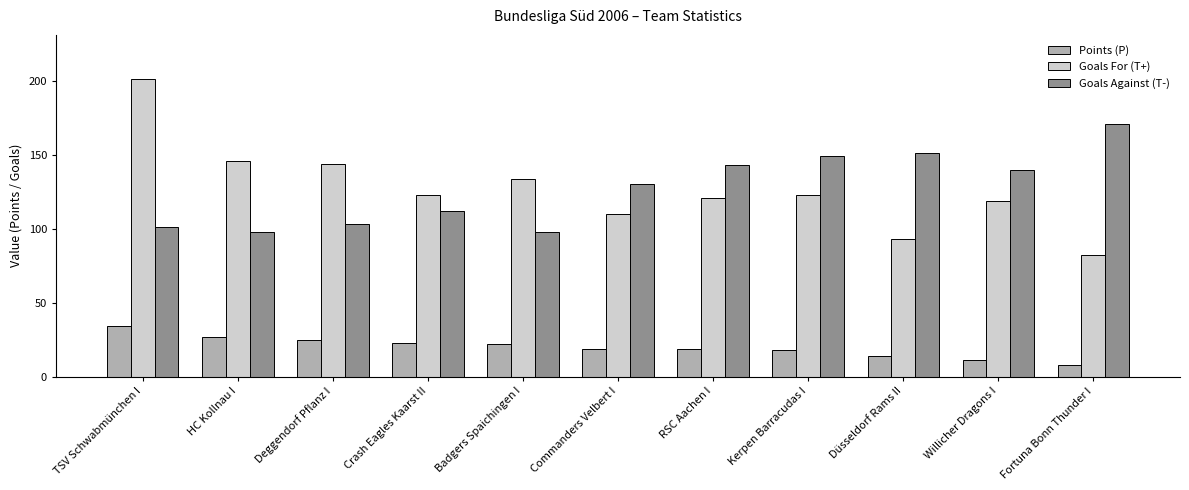

At how many categories does at least one series exceed 78?

11